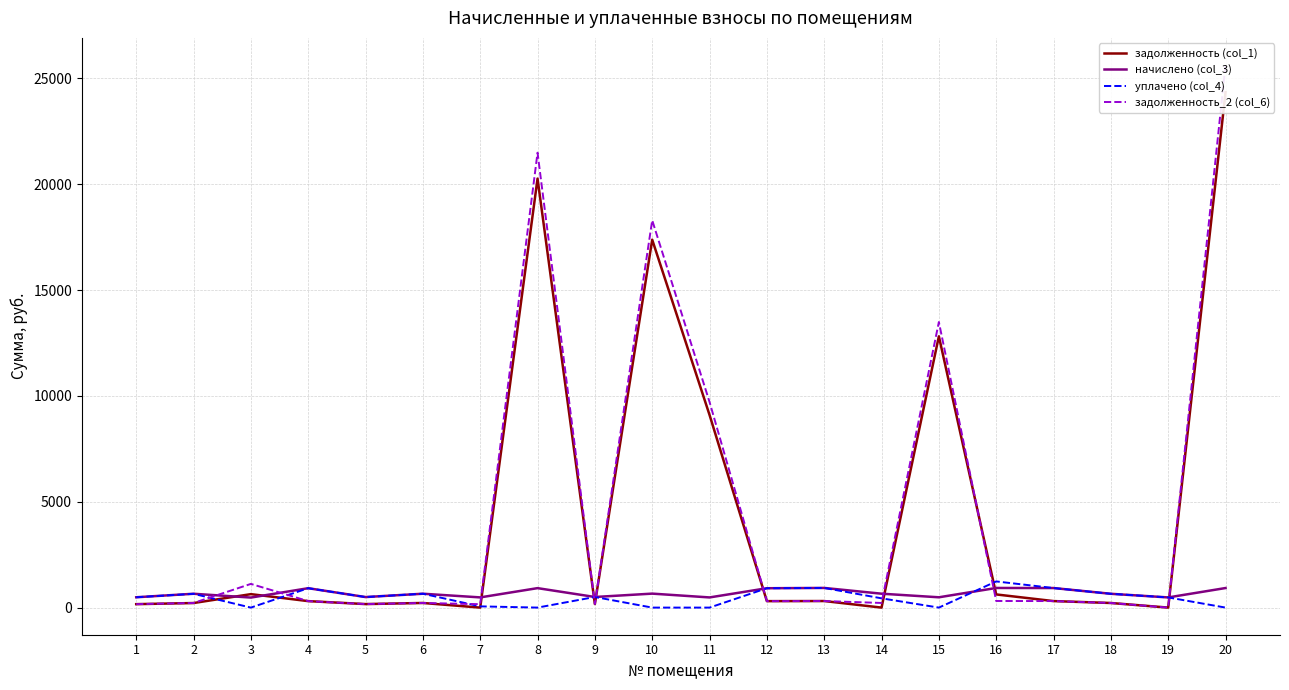

Reading left to right, extract all data points from this chart.

задолженность (col_1): 162.3	215.2	635.4	305.5	165.9	218.4	0.0	20264.4	166.9	17378.0	9100.0	304.9	309.5	0.0	12813.6	621.6	307.7	217.3	0.0	24344.1
начислено (col_3): 488.1	653.5	473.8	915.8	497.7	655.1	481.8	919.0	500.9	659.9	480.2	914.2	928.6	656.7	486.5	927.0	923.8	651.9	480.2	923.8
уплачено (col_4): 487.7	650.8	0.0	916.0	497.7	655.1	57.9	0.0	500.9	0.0	0.0	914.6	928.6	437.8	0.0	1236.0	923.6	651.9	480.2	0.0
задолженность_2 (col_6): 162.7	217.8	1119.2	305.3	165.9	218.4	160.6	21488.7	166.9	18295.5	9711.2	304.6	309.5	218.9	13490.2	312.2	307.9	217.3	0.0	25628.9